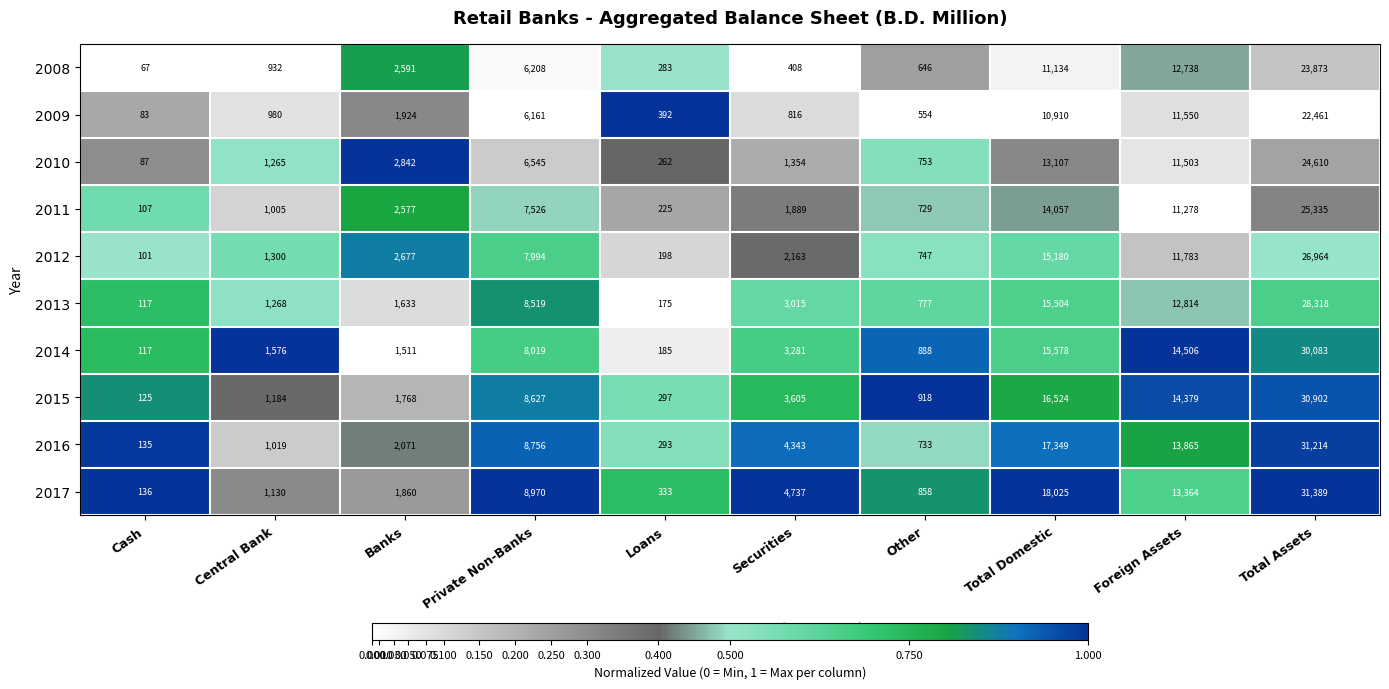

Which series has the largest range (max minus min)?

2017